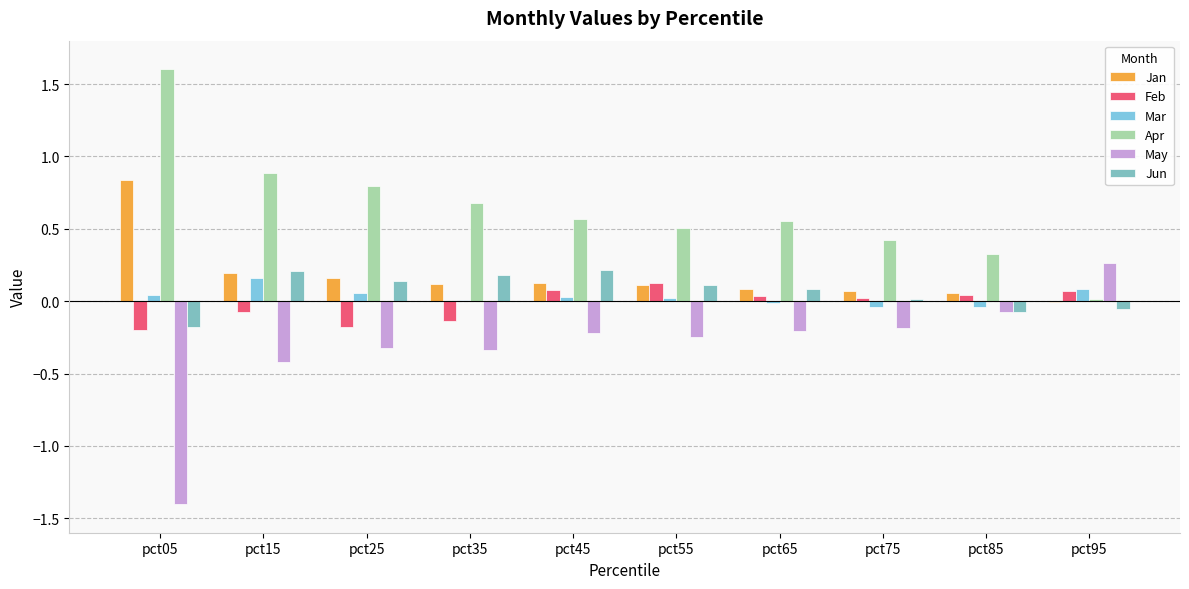

Which category has the highest value in the Feb series?

pct55